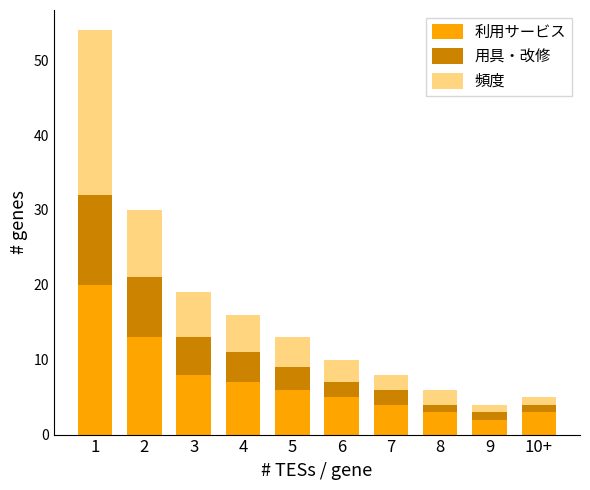

The 利用サービス series shows 13 at 2. True or false?

True